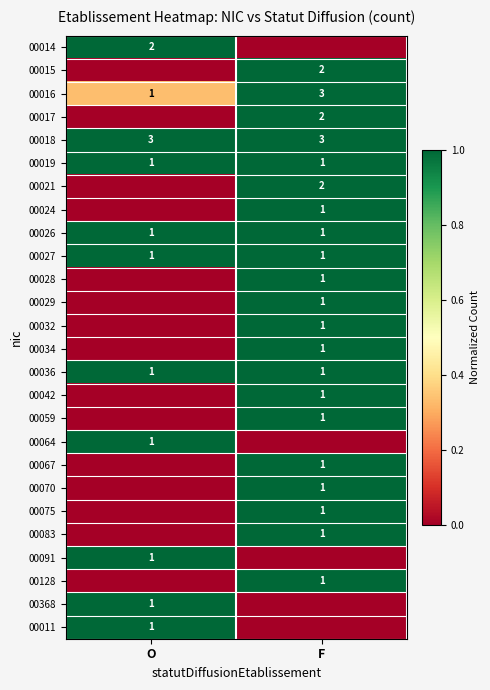

True or false: 00036 has a value of 2 at O.

False